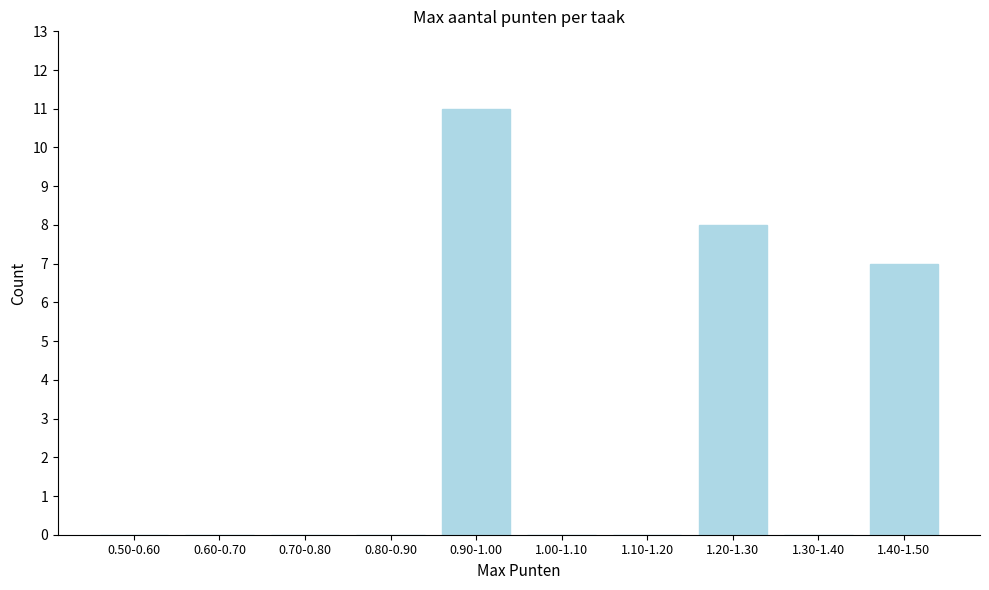

Reading left to right, extract all data points from this chart.

0.50-0.60=0	0.60-0.70=0	0.70-0.80=0	0.80-0.90=0	0.90-1.00=11	1.00-1.10=0	1.10-1.20=0	1.20-1.30=8	1.30-1.40=0	1.40-1.50=7